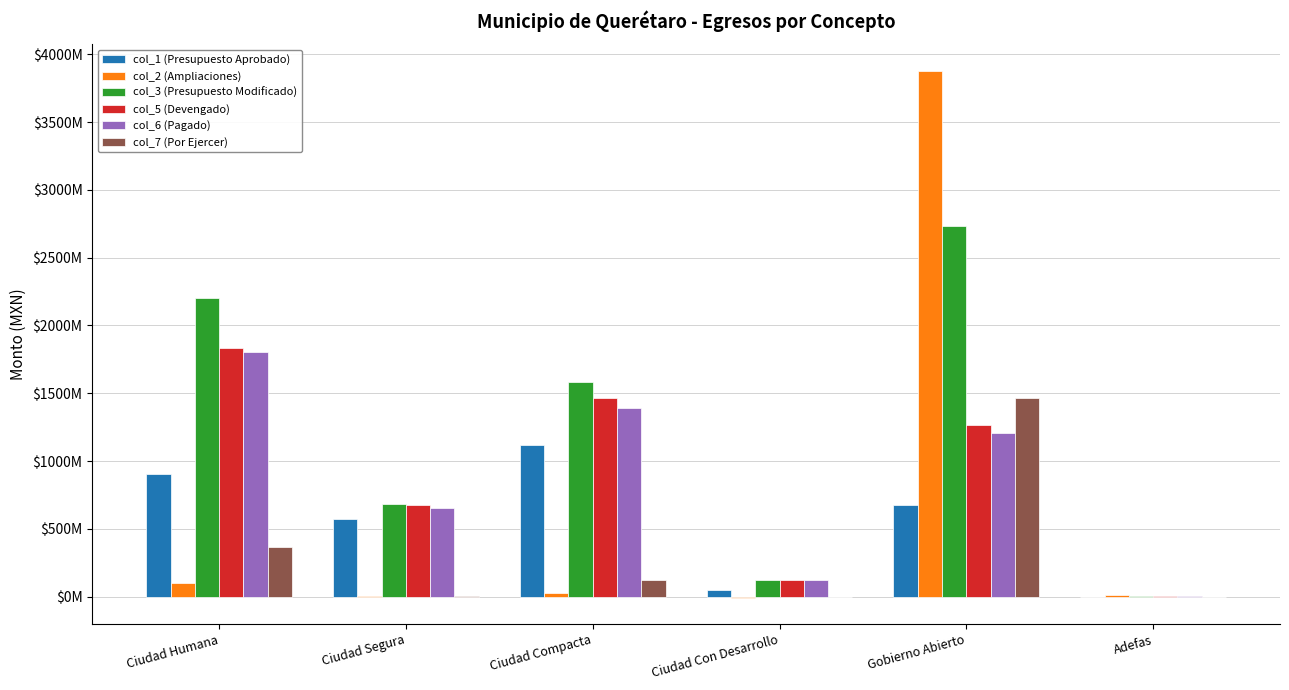

What are all the series names shown in the legend?

col_1 (Presupuesto Aprobado), col_2 (Ampliaciones), col_3 (Presupuesto Modificado), col_5 (Devengado), col_6 (Pagado), col_7 (Por Ejercer)